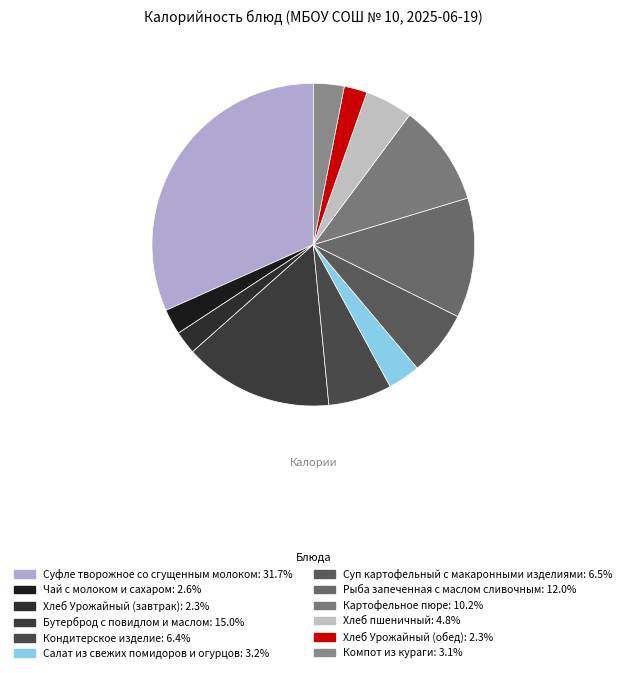

How many slices are in this pie chart?

12